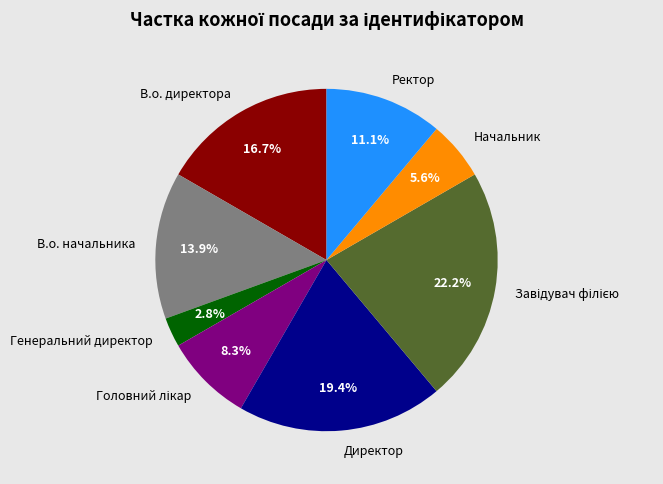

To the nearest percent, what is the difference between the В.о. директора and Генеральний директор slice percentages?

14%